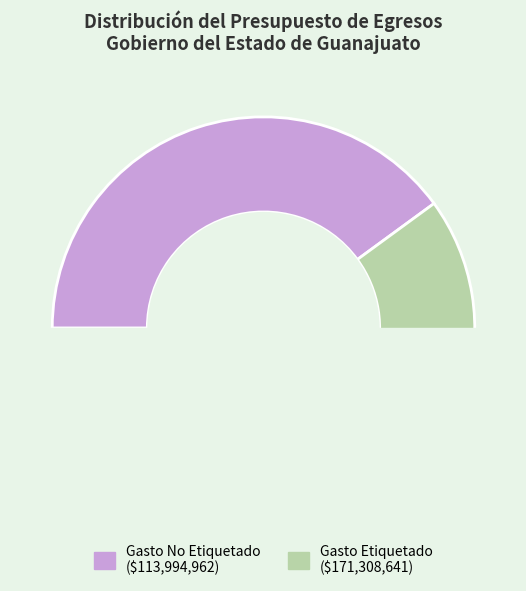

Rank the categories by value from highest to lowest.

Gasto Etiquetado, Gasto No Etiquetado